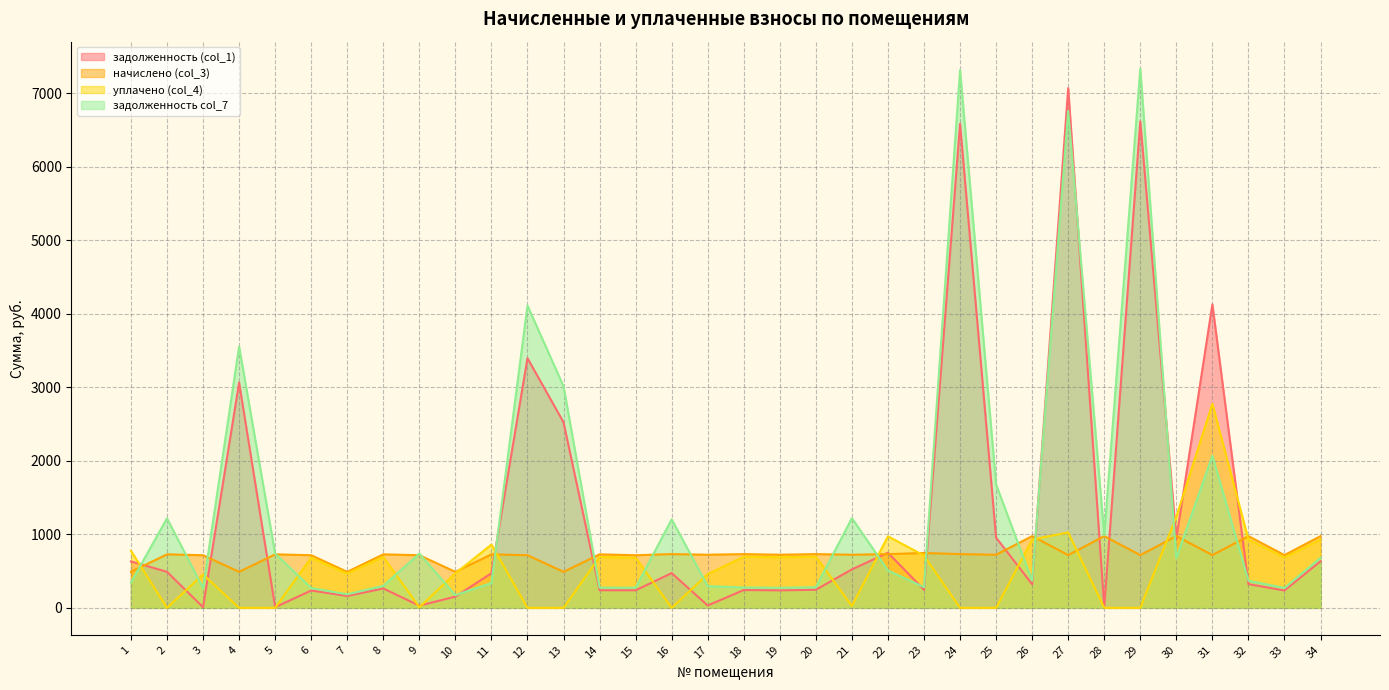

Read the уплачено (col_4) value at 21.

25.8